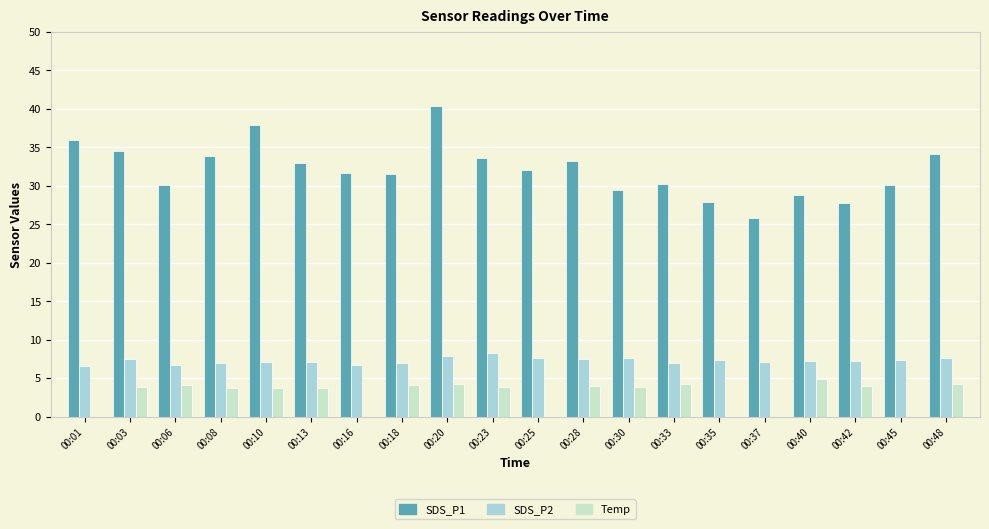

Which series has the largest total across all categories?

SDS_P1